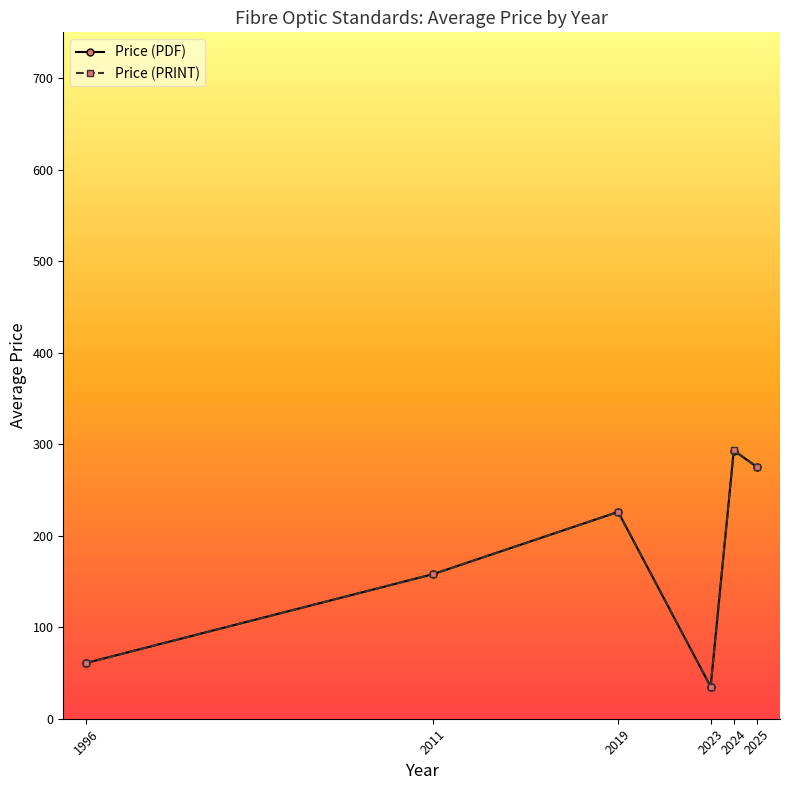

How many interior local peaks does the Price (PDF) series have?

2